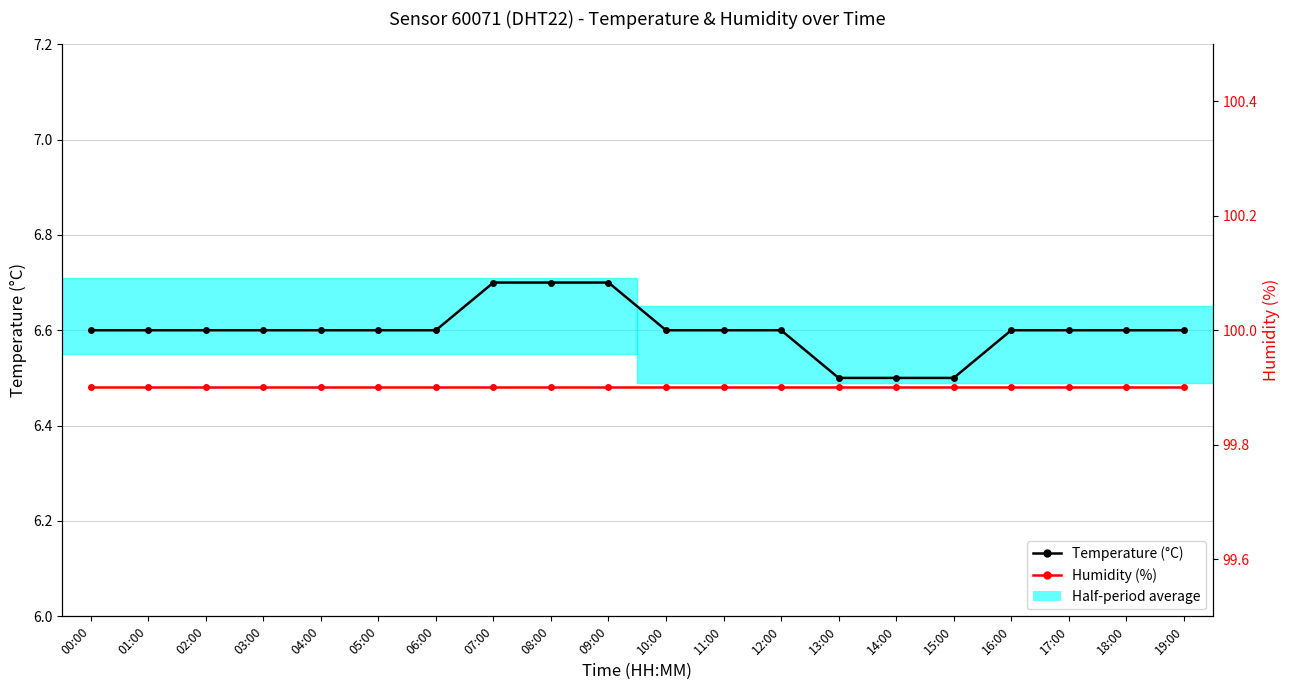

The Temperature series shows 10.8 at 19:00. True or false?

False